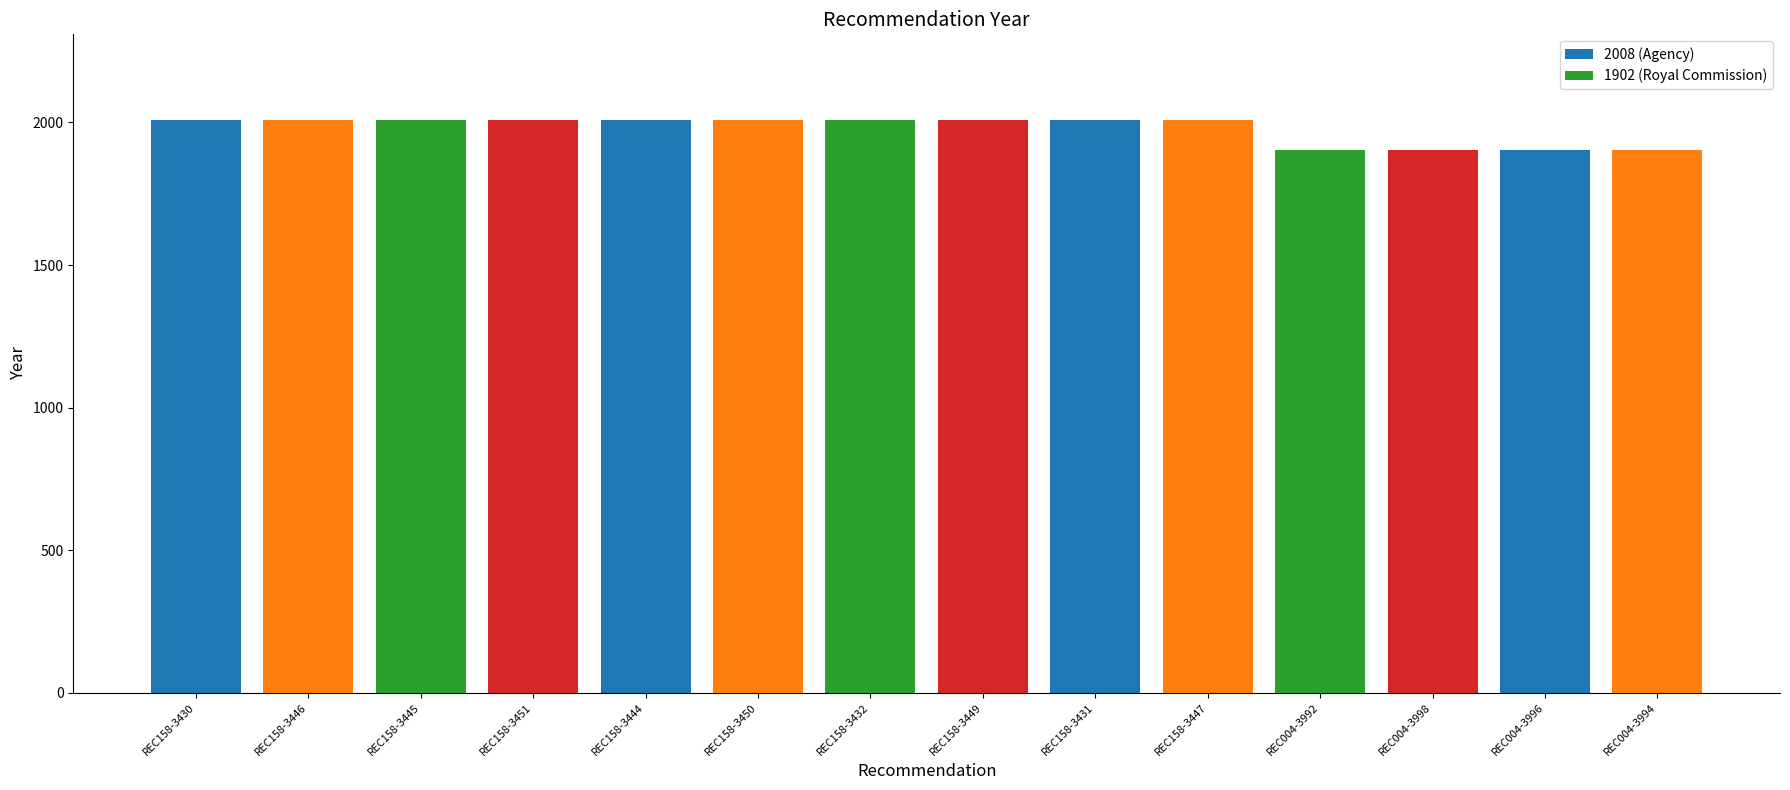

How many data points does each series have?

14